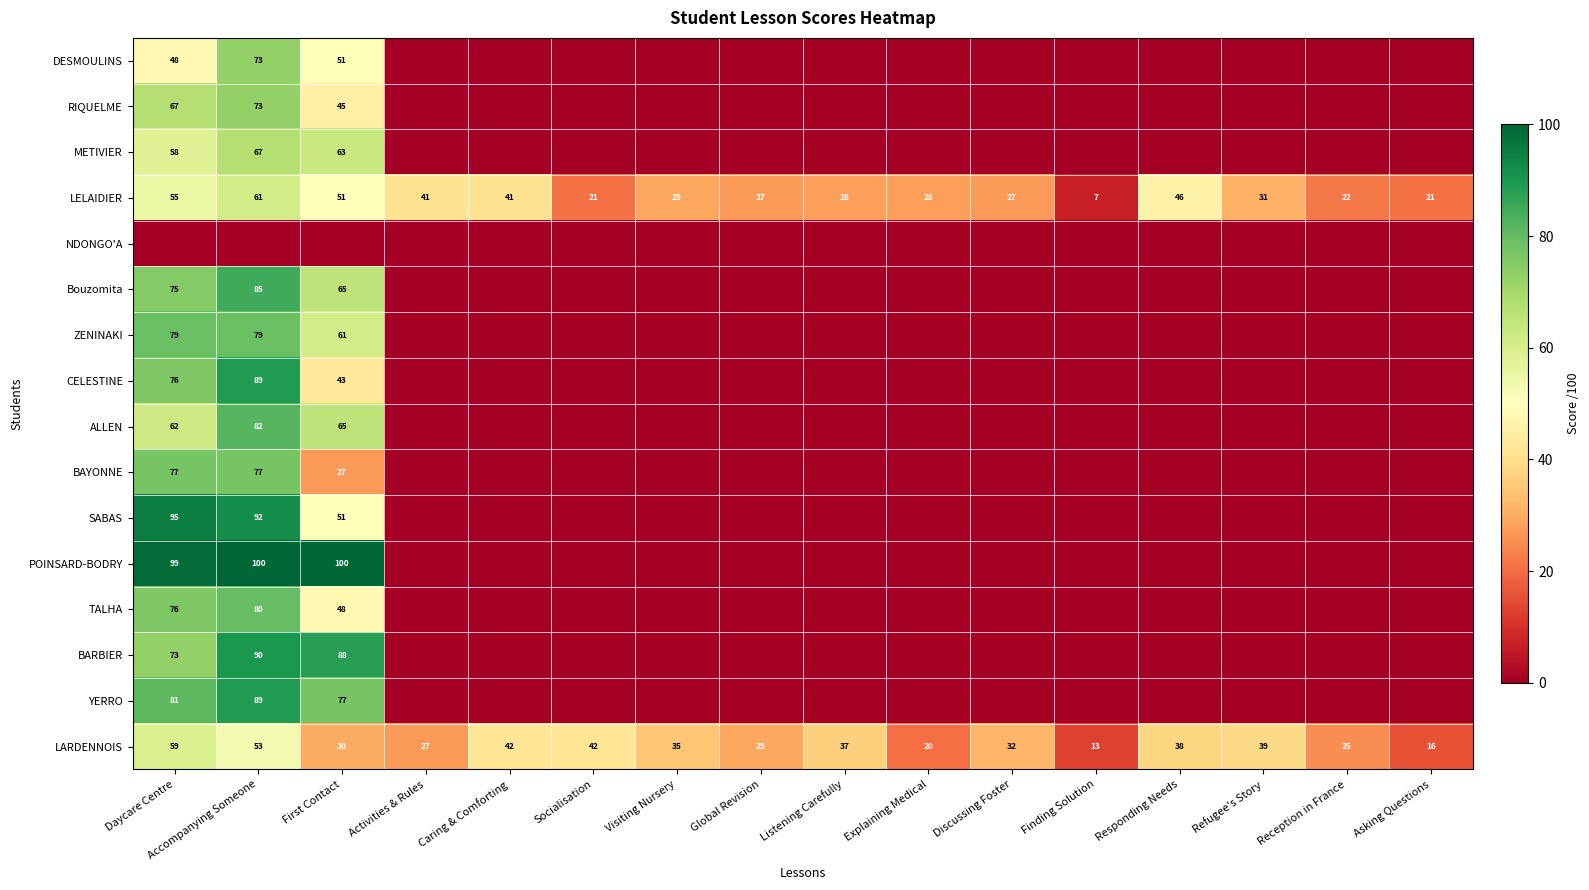

What is the difference between the highest and lowest values at Finding Solution?

13